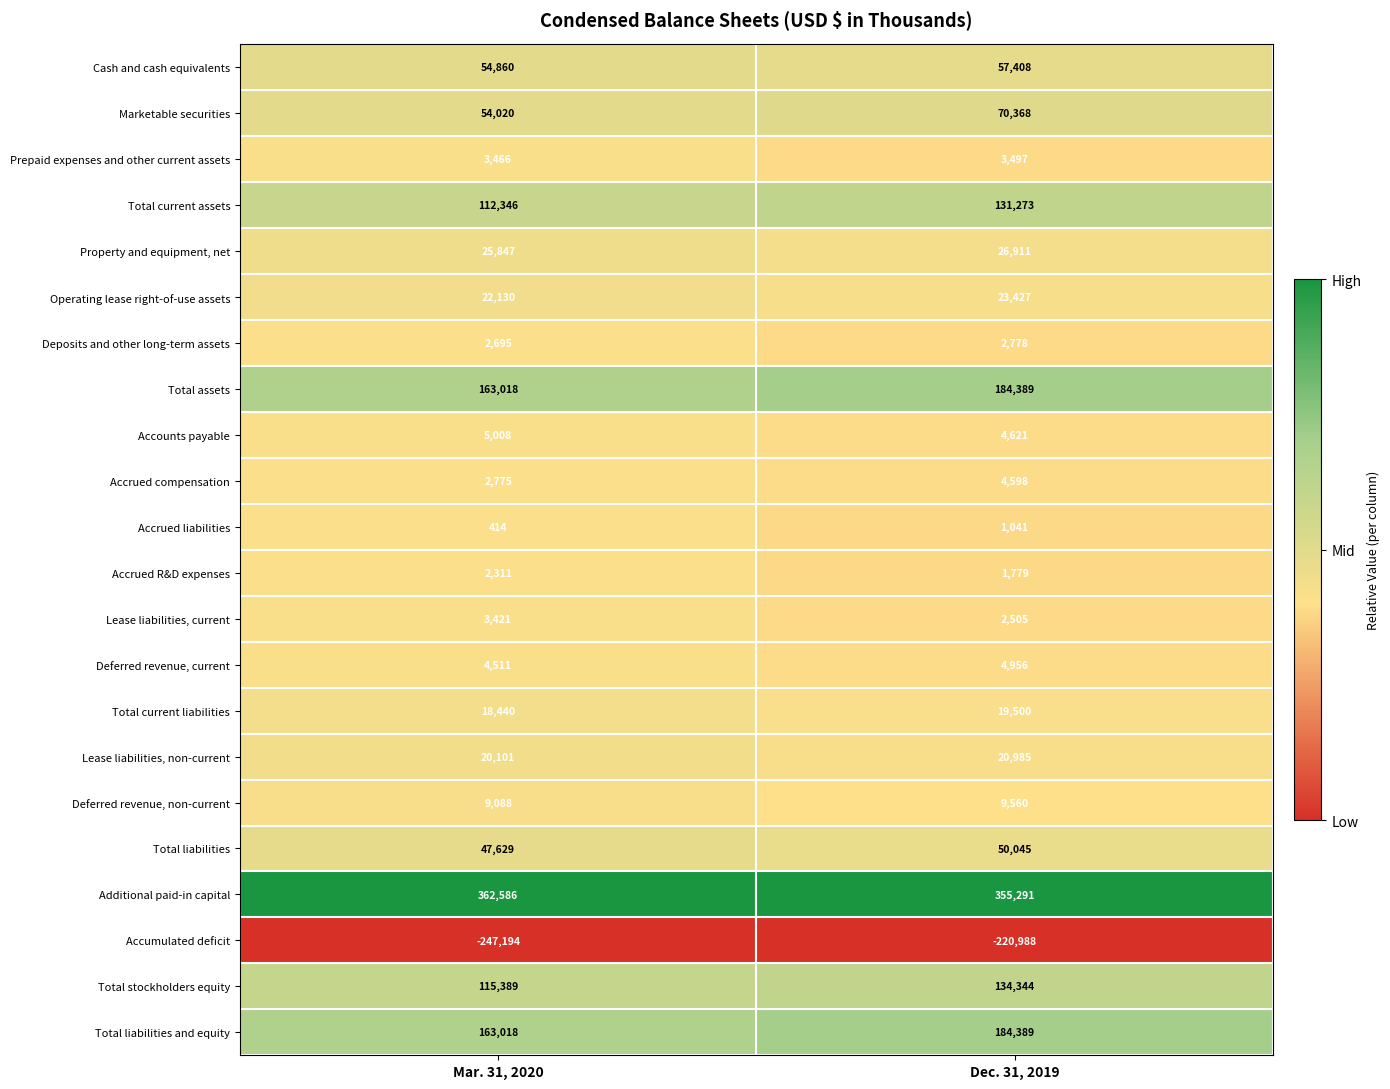

What is the total value across all series at Mar. 31, 2020?

945879